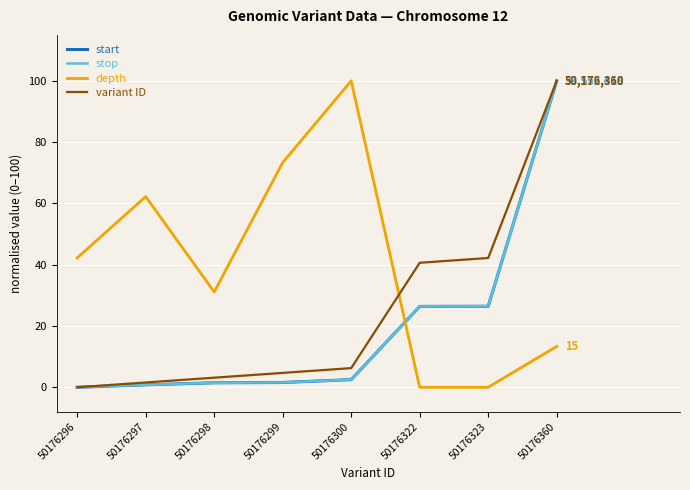

What is the difference between the depth values at 50176299 and 50176300?

26.7